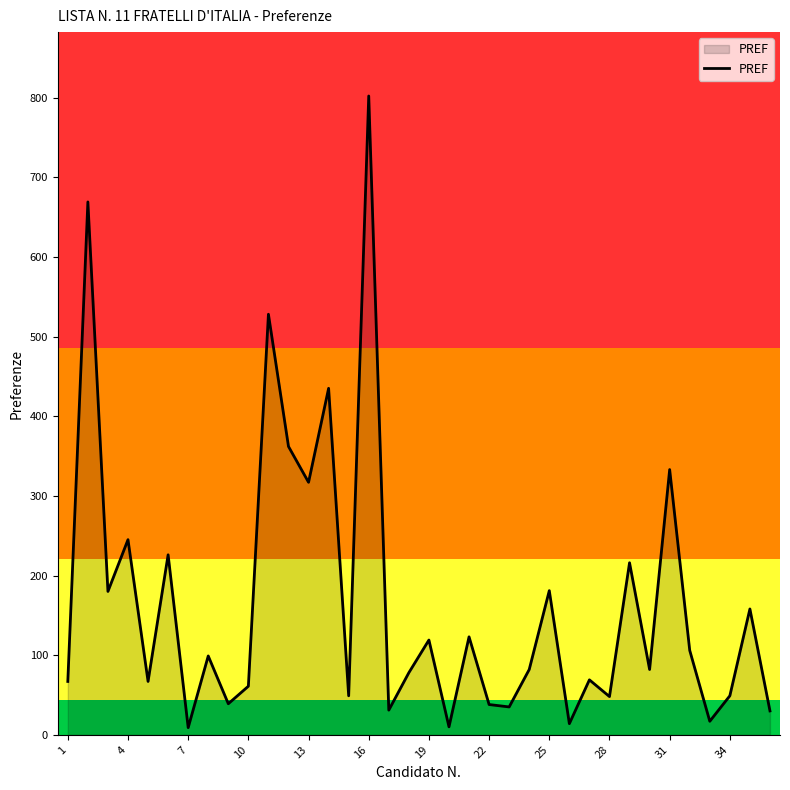

What is the difference between the maximum and minimum values?

793